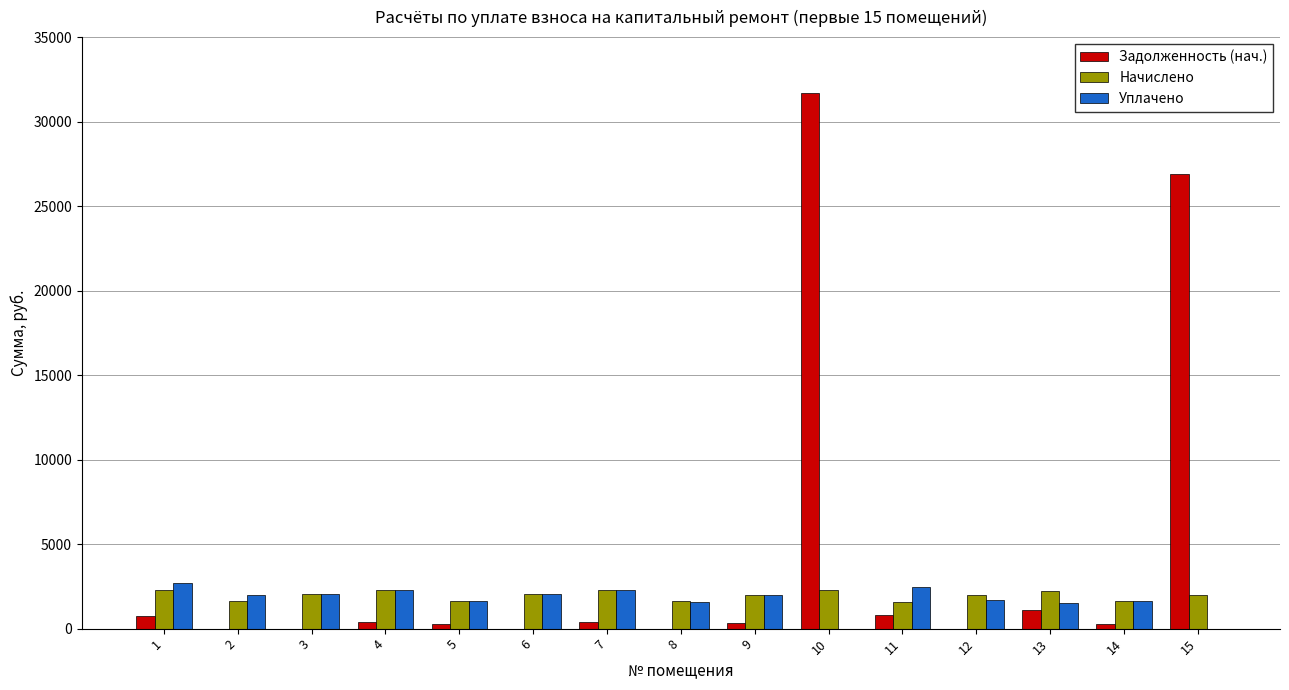

What is the highest value of the Задолженность (нач.) series?

31670.5